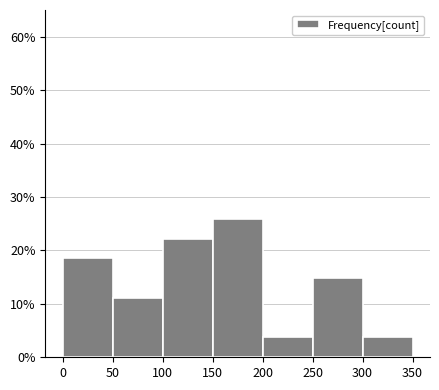

What is the height of the bar covering 150 to 200 on the x-axis? The values are not printed on the chart, so give them approximately, as read against the axis.

26